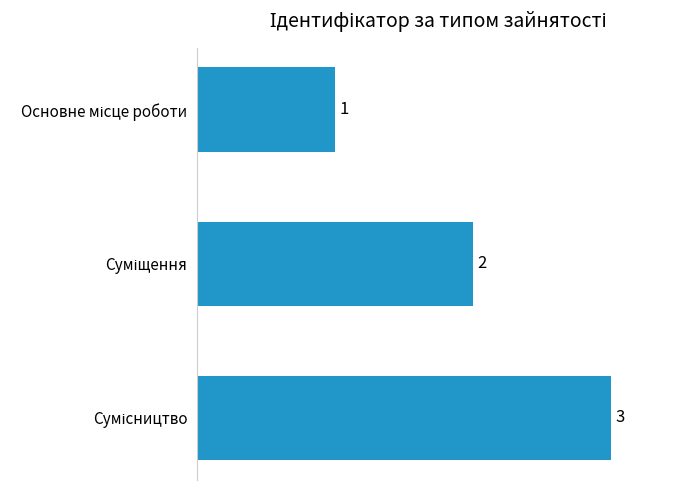

What is the difference between the maximum and minimum values?

2